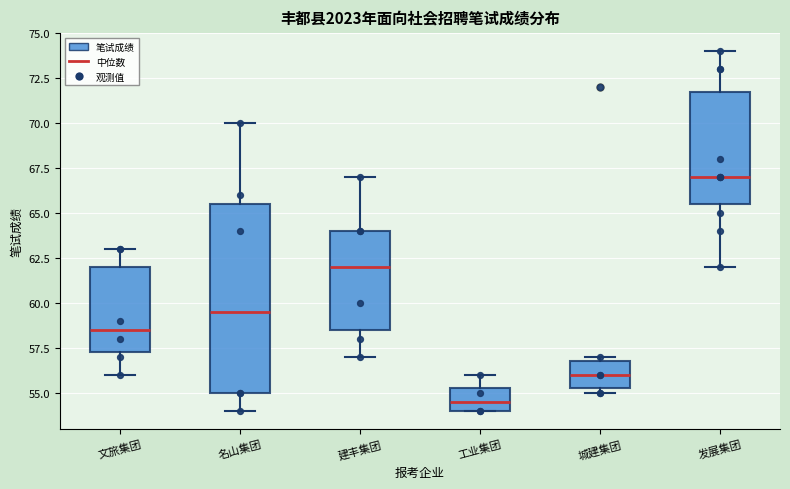

Which box has the highest median line?

发展集团